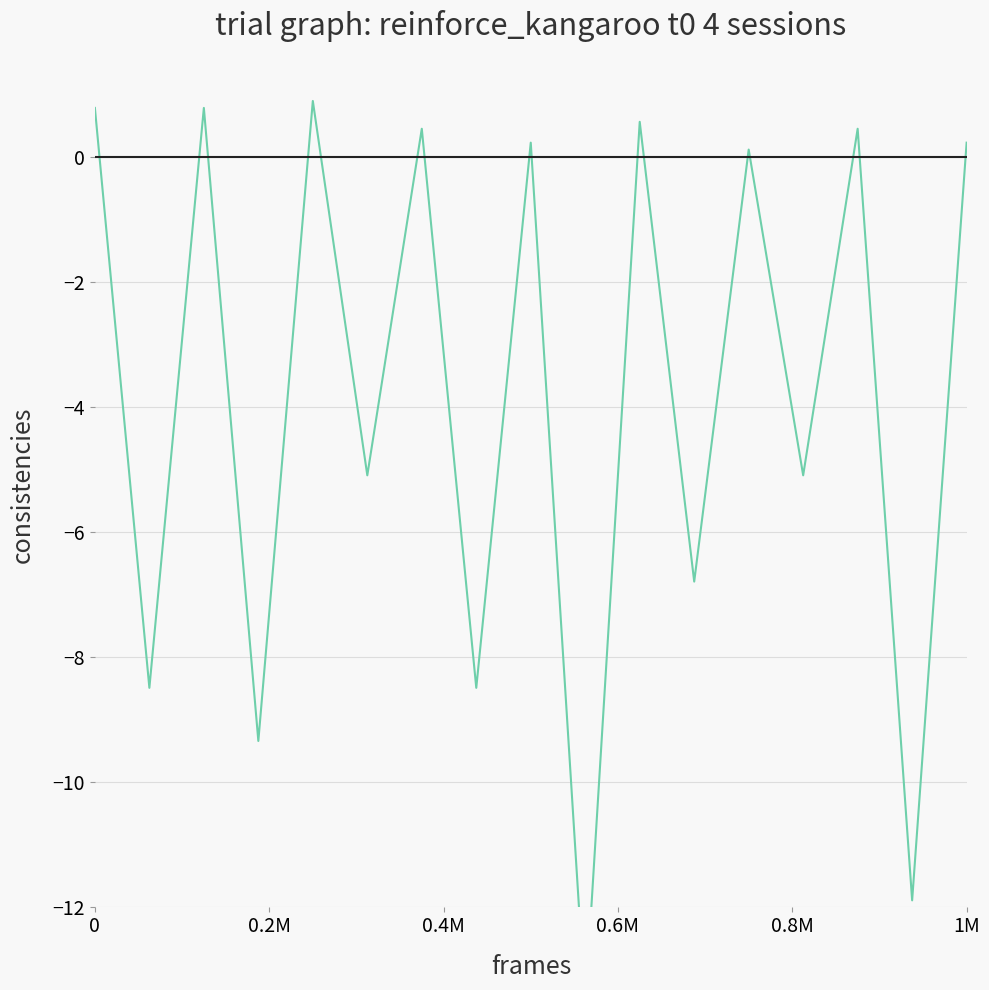

How many points are lower than both their immediate neighbors (excluding endpoints)?

8